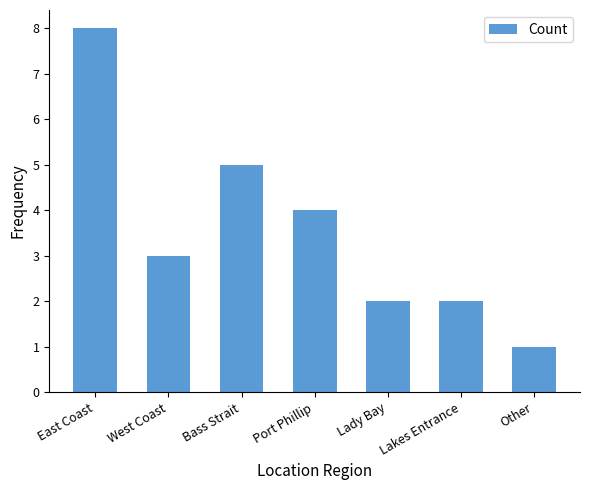

How many values are between 2 and 5?

5